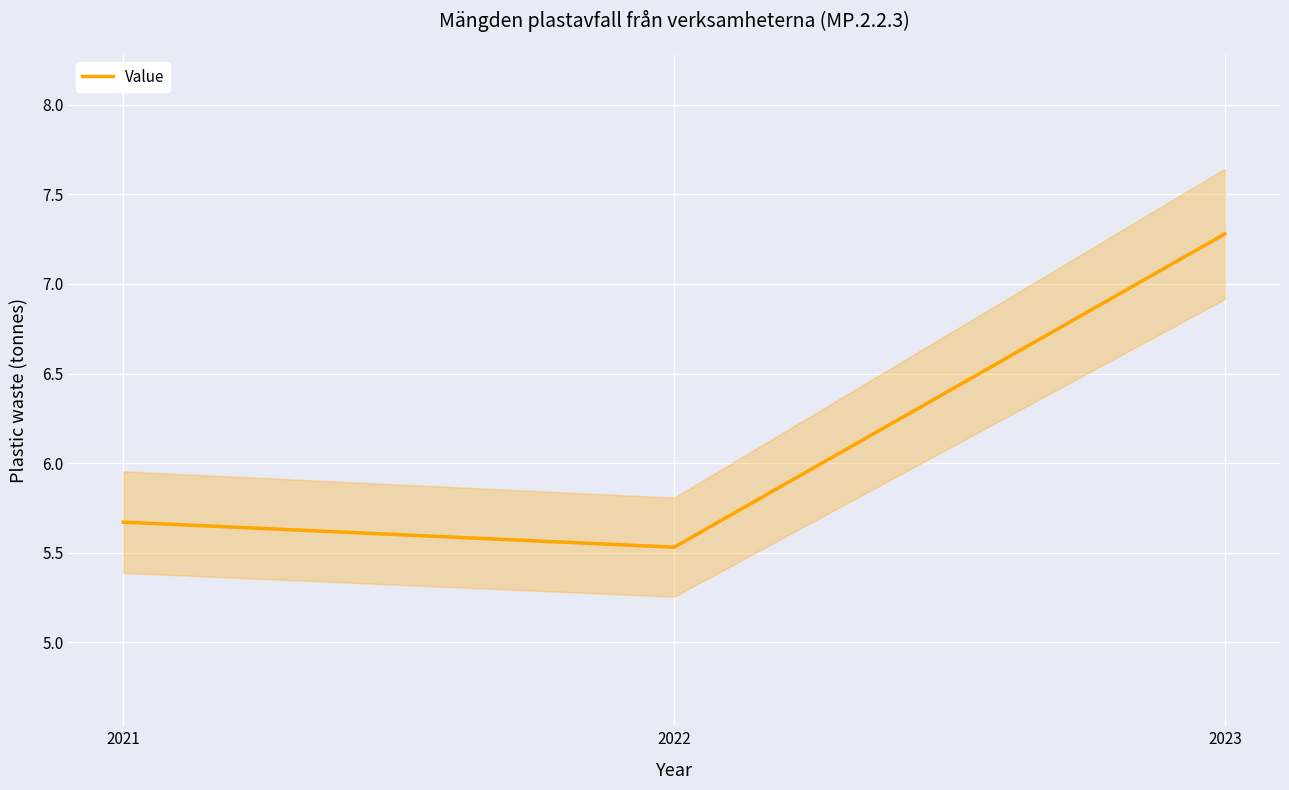

Where is Value nearest to the value 6?

2021